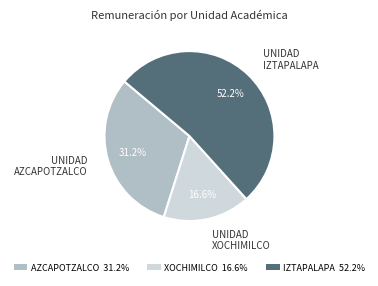

Rank the categories by value from lowest to highest.

UNIDAD XOCHIMILCO, UNIDAD AZCAPOTZALCO, UNIDAD IZTAPALAPA